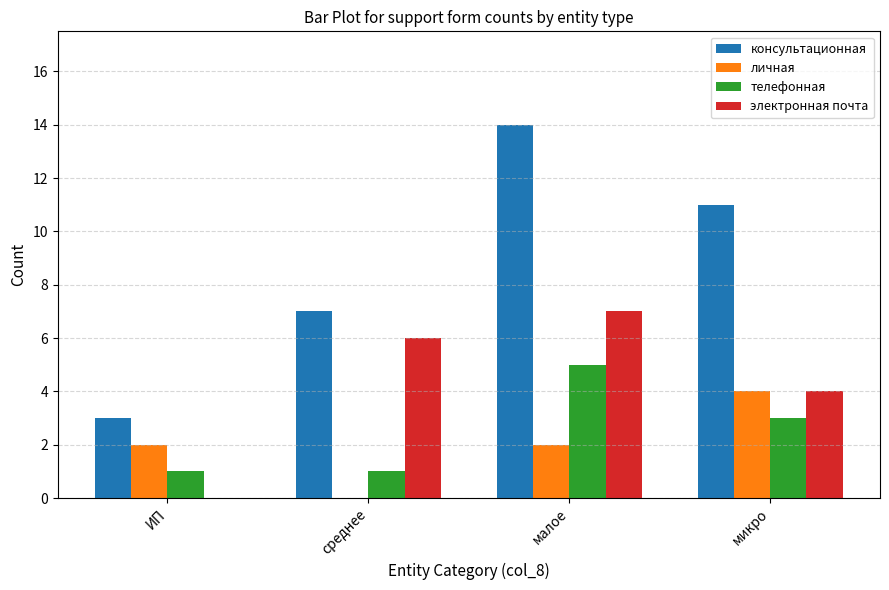

Reading right to left, what are all the values shown in this chart?

консультационная: 11	14	7	3
личная: 4	2	0	2
телефонная: 3	5	1	1
электронная почта: 4	7	6	0